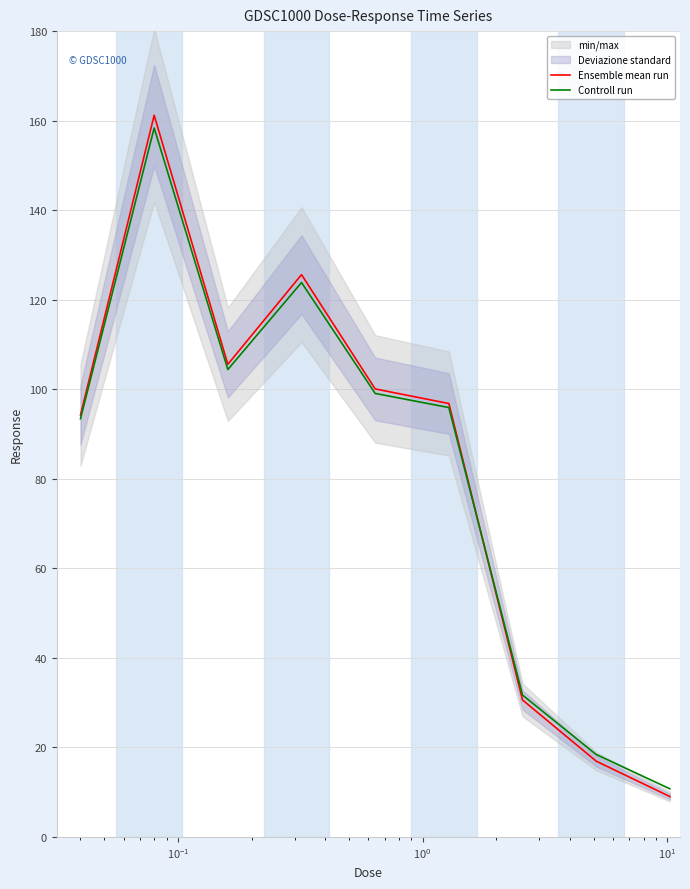

What is the maximum value for Controll run?

158.4